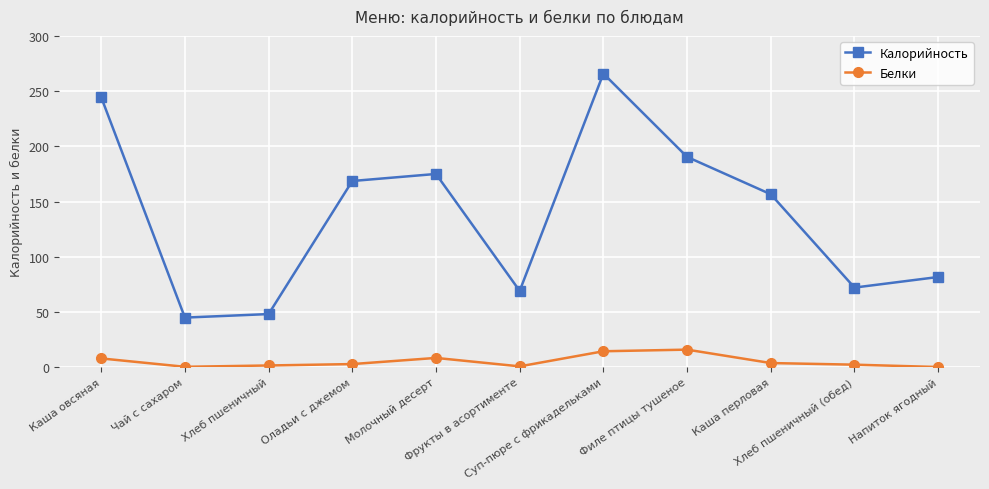

What is the sum of all Калорийность values?

1516.6